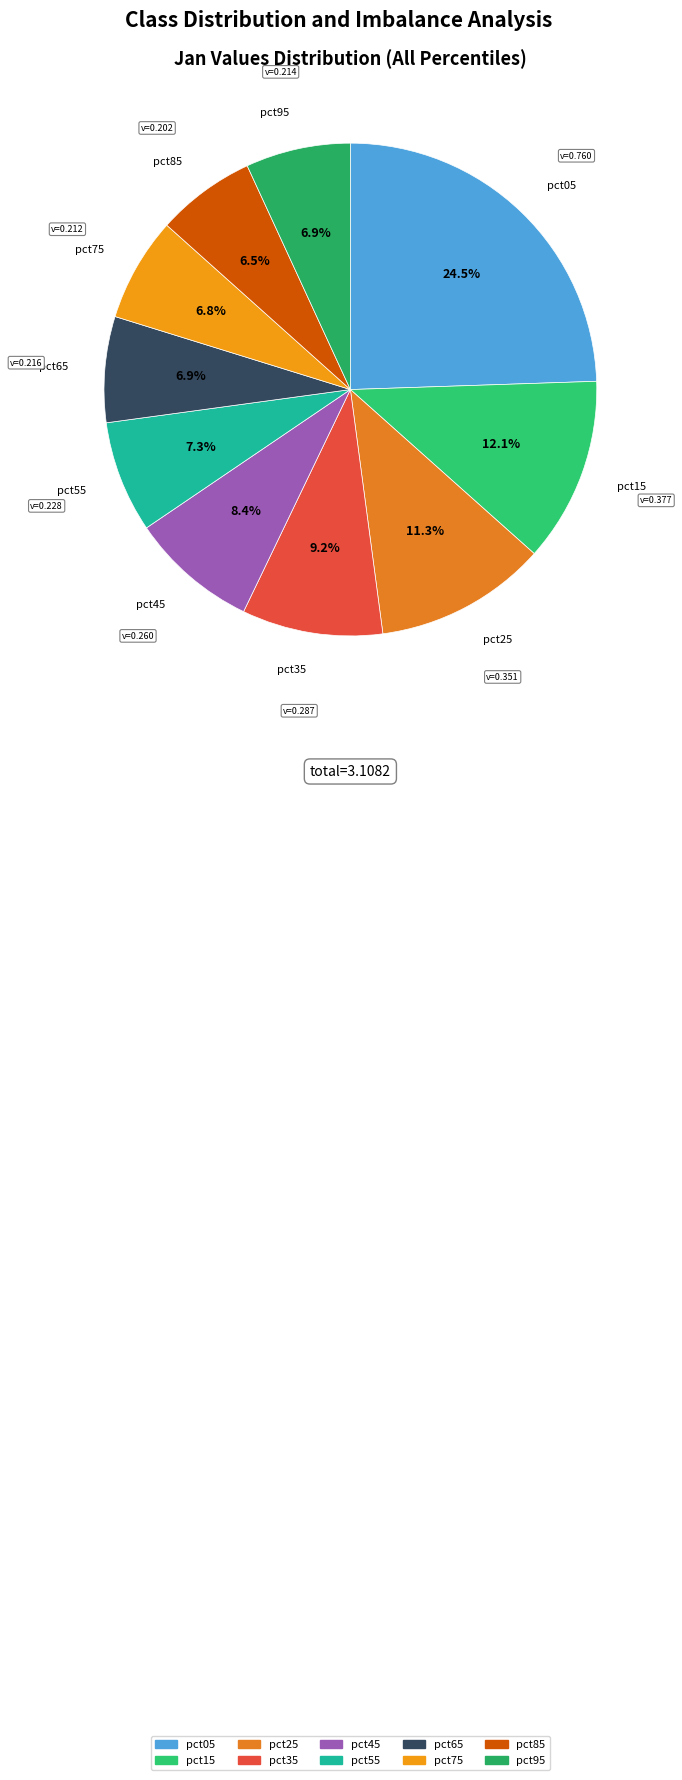

Count the number of slices in the pie.

10